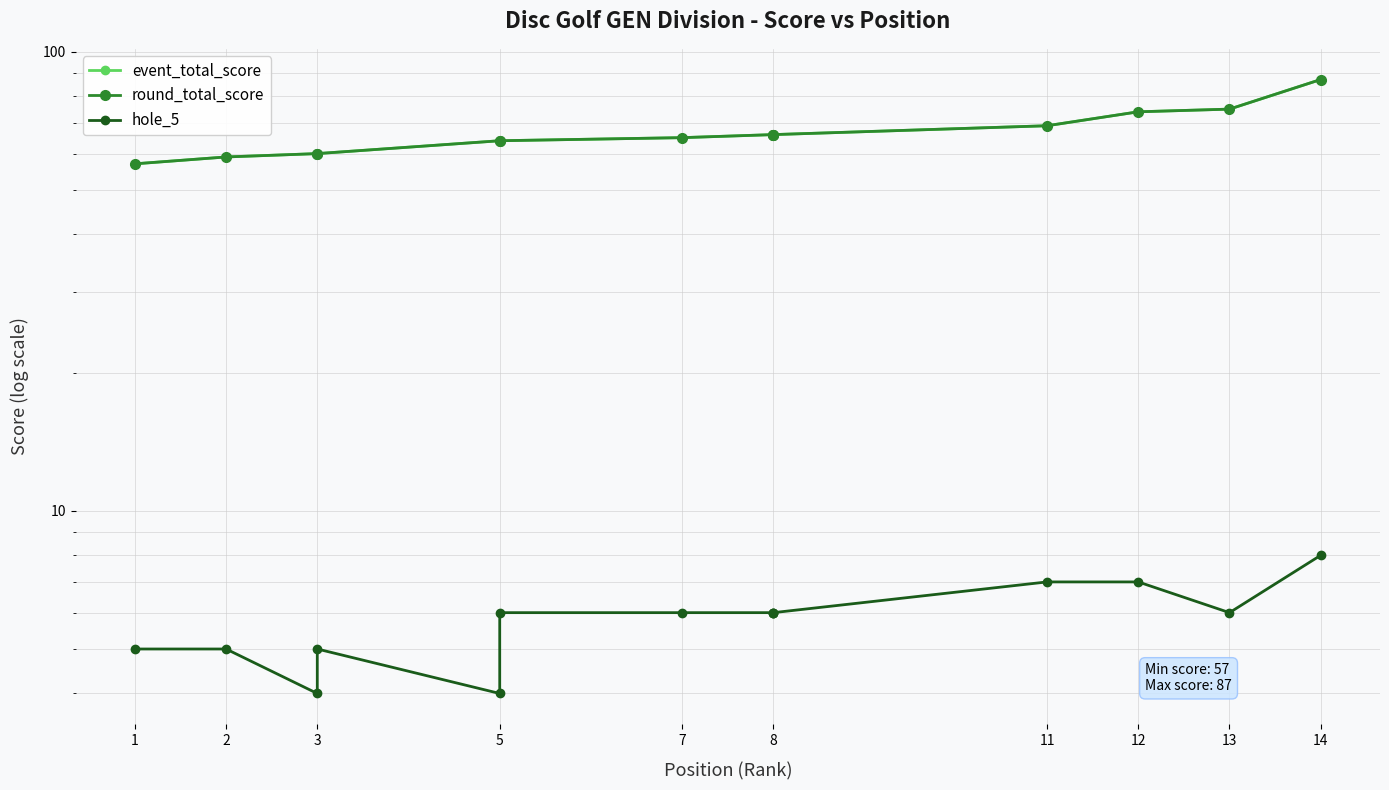

What is the minimum value for event_total_score?

57